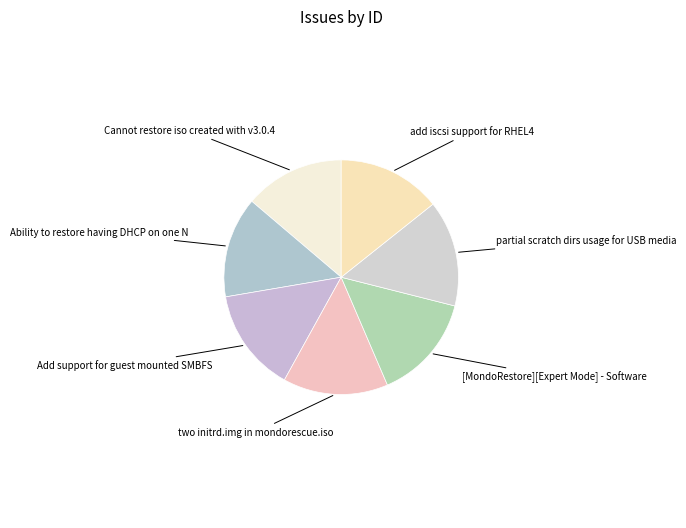

How many slices are in this pie chart?

7